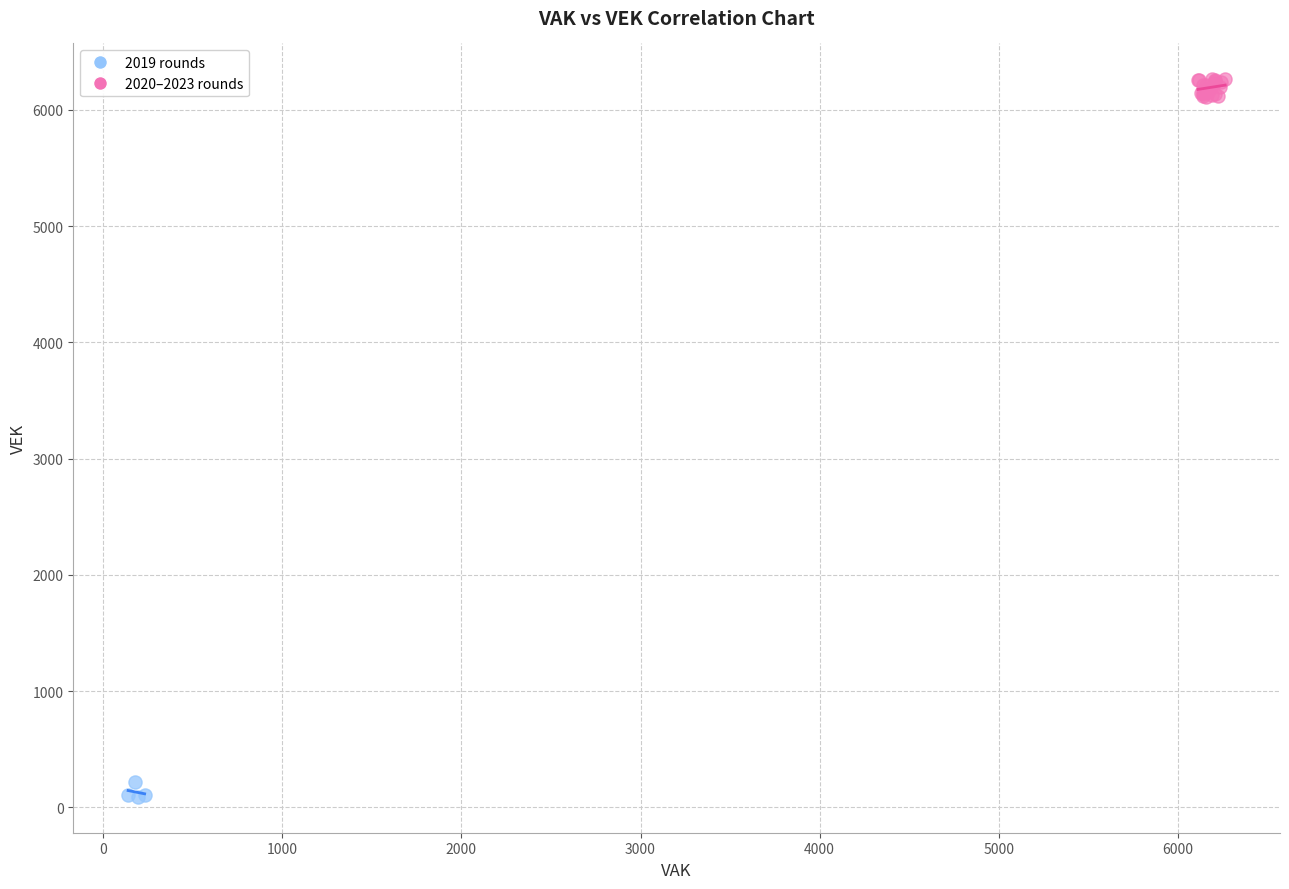

Which series has the largest Y range (max minus min)?

2020–2023 rounds